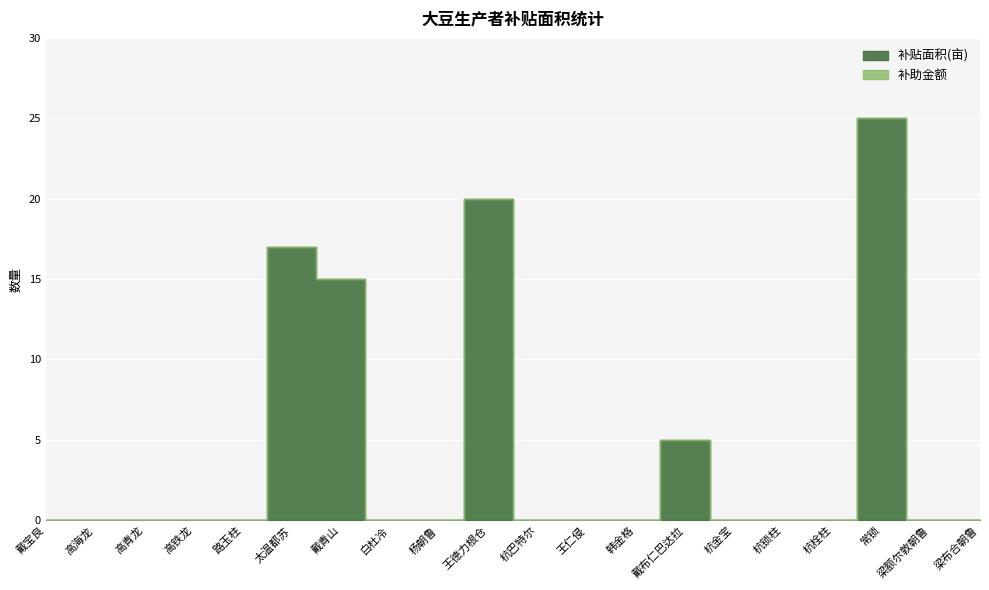

What is the difference between the second highest and second lowest values in the 补贴面积(亩) series?

20